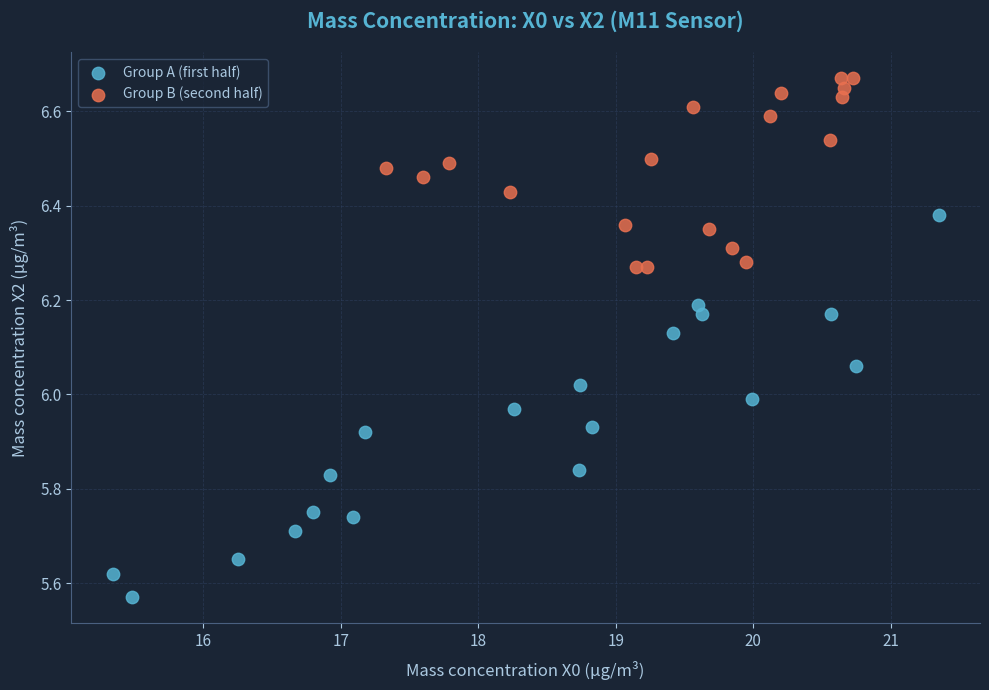

Which series contains the highest Y value?

Group B (second half)